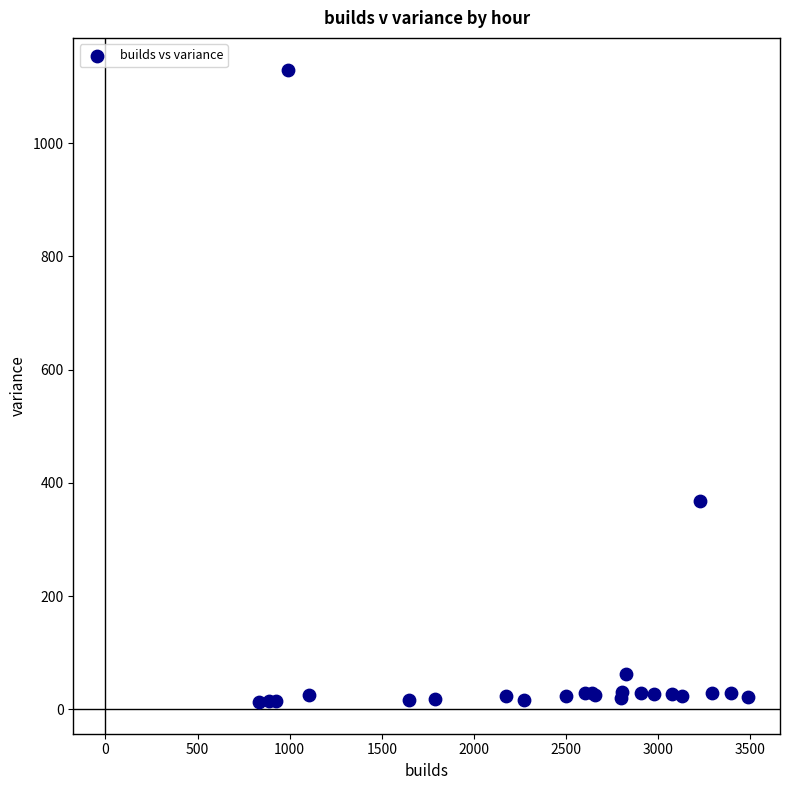

What Y value in the scatter plot is closest to 571?

367.5